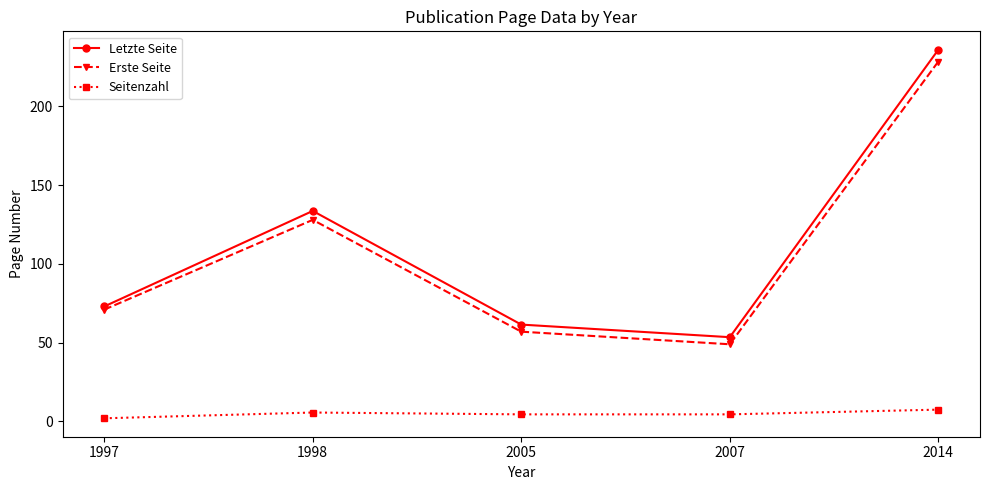

Which series has the largest total across all categories?

Letzte Seite